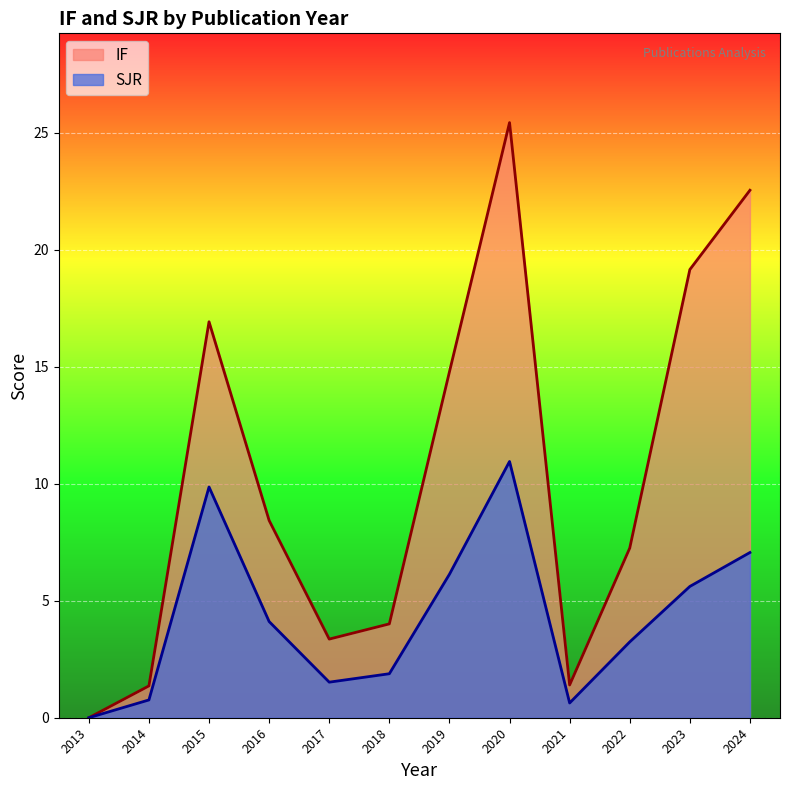

True or false: IF has more than 1 interior local peaks.

True